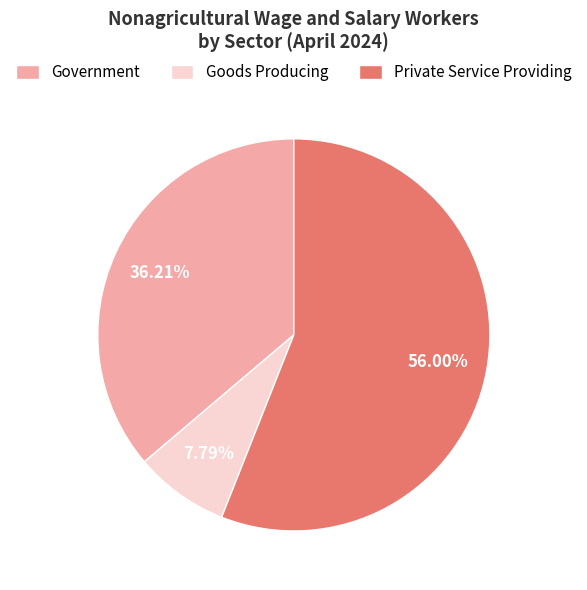

To the nearest percent, what is the difference between the largest and smallest slice percentages?

48%